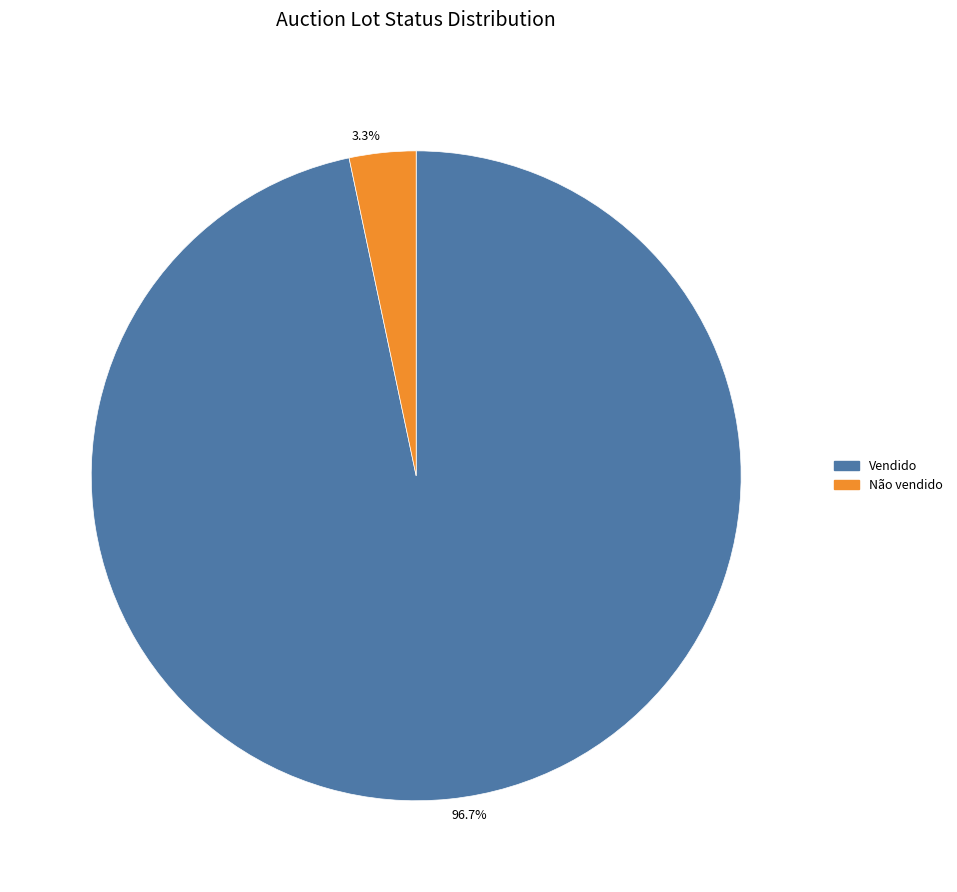

To the nearest percent, what is the difference between the Não vendido and Vendido slice percentages?

93%